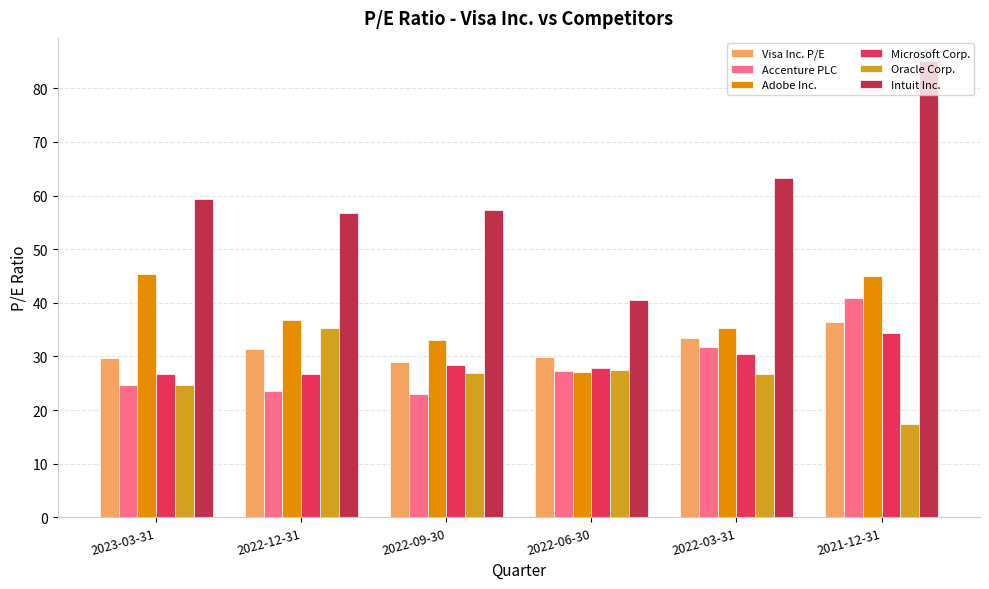

What are all the series names shown in the legend?

Visa Inc. P/E, Accenture PLC, Adobe Inc., Microsoft Corp., Oracle Corp., Intuit Inc.